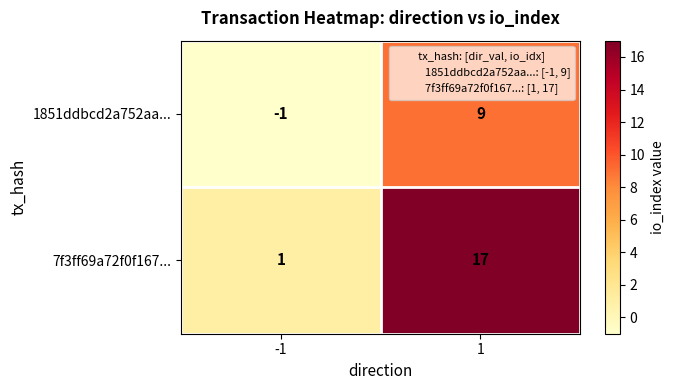

What is the difference between the highest and lowest values at -1?

2